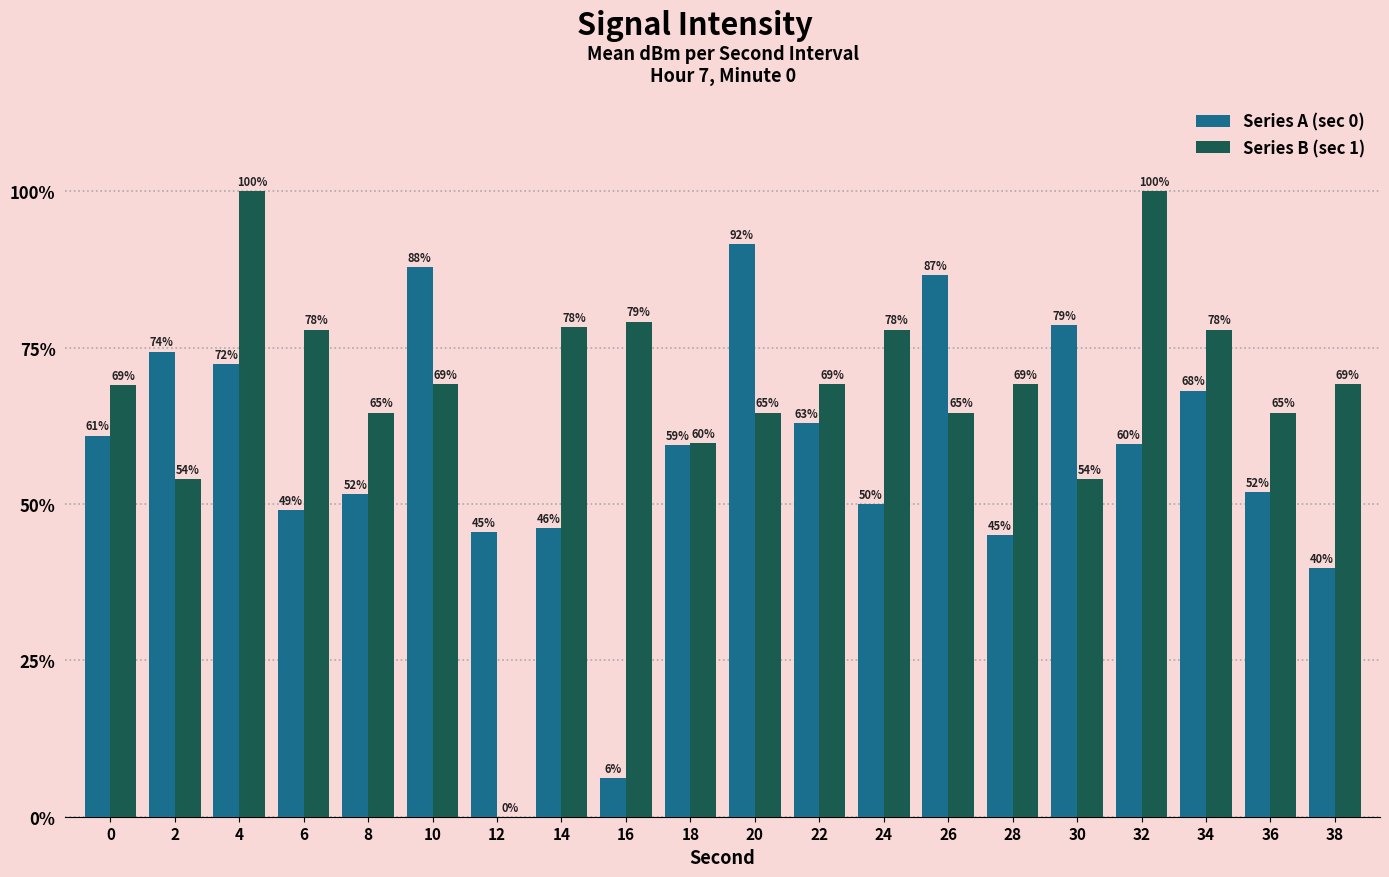

What is the greatest value displayed?

100.0